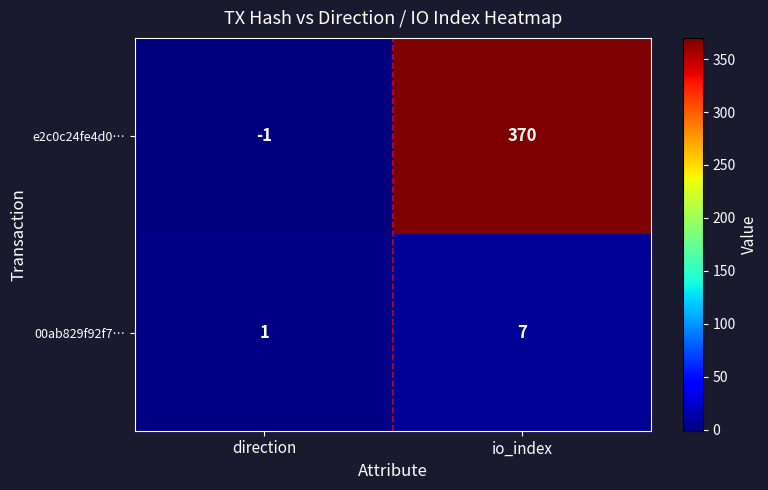

Count the number of data series in this chart.

2